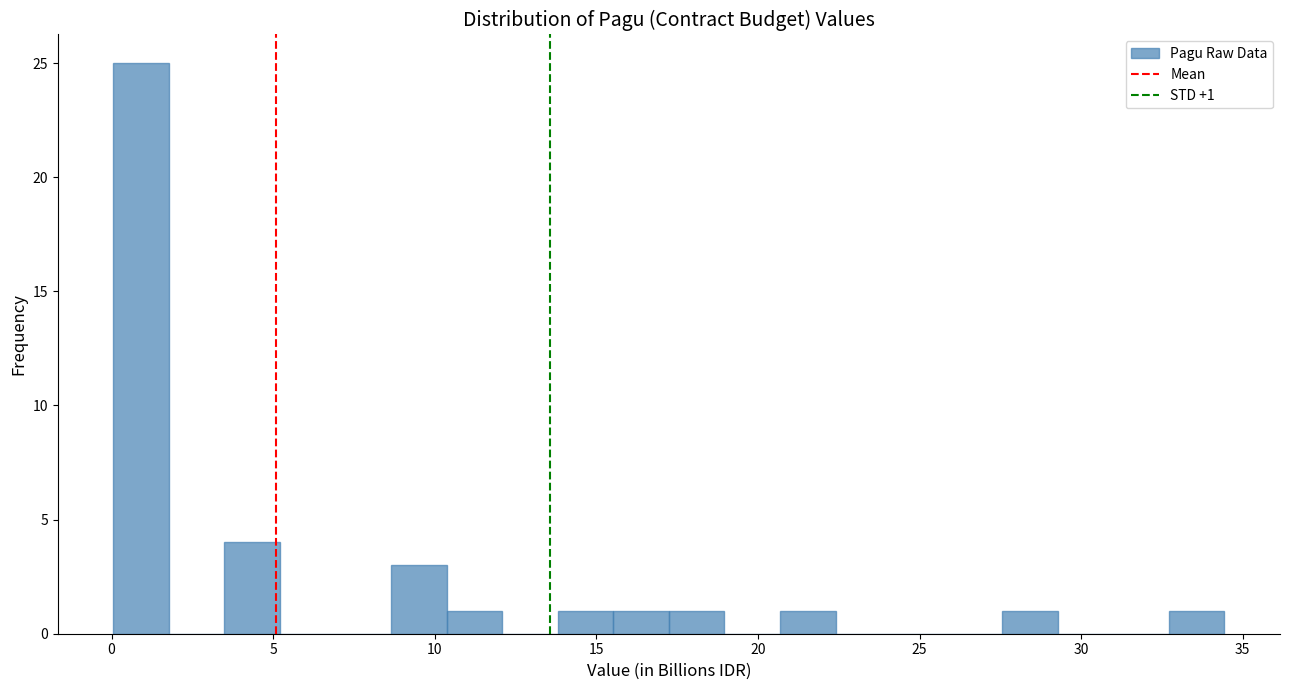

Around what value on the x-axis is the tallest bar? Give the approximate position of its centre, as read against the axis.

1.0